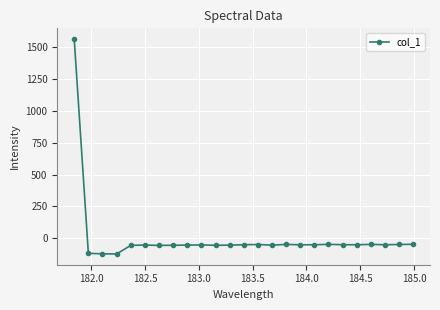

Does the chart have visible grid lines?

Yes